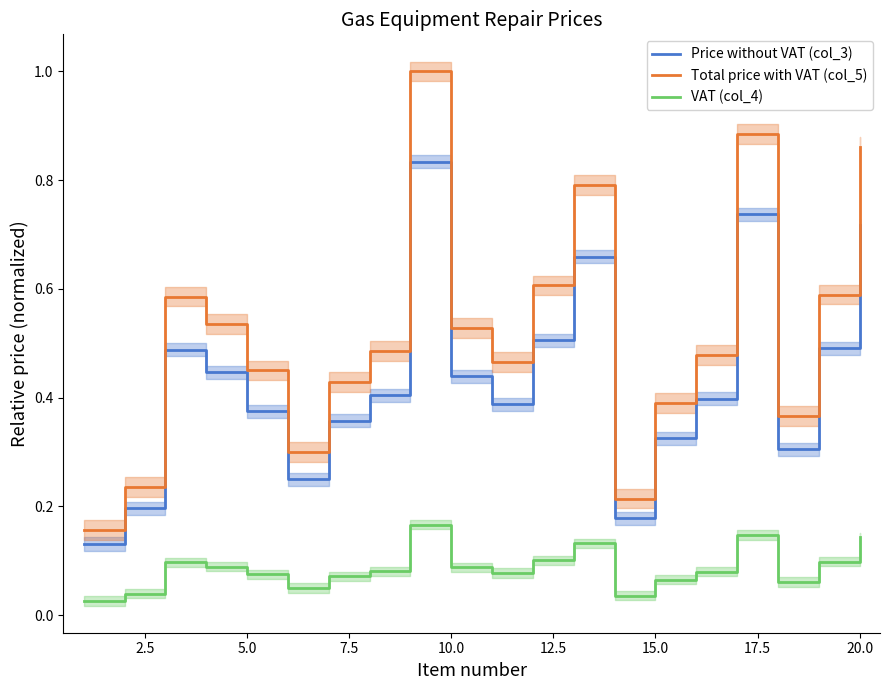

Does the chart display data point markers on the line(s)?

No